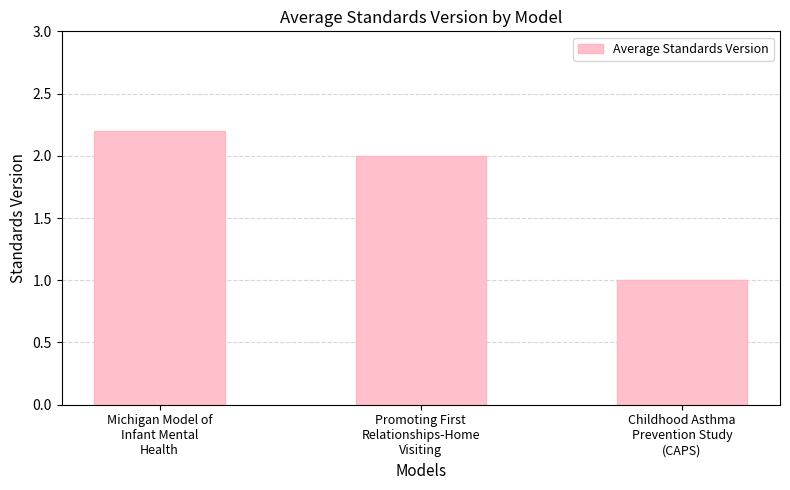

How many categories are shown in the chart?

3